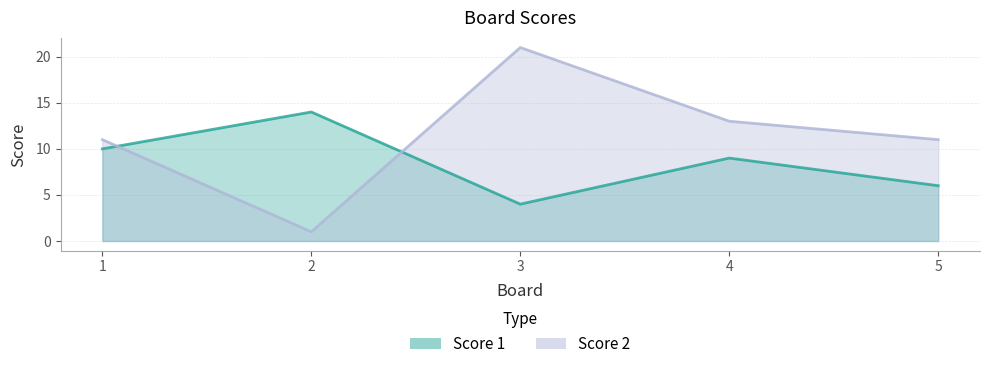

What is the maximum value for Score 2?

21